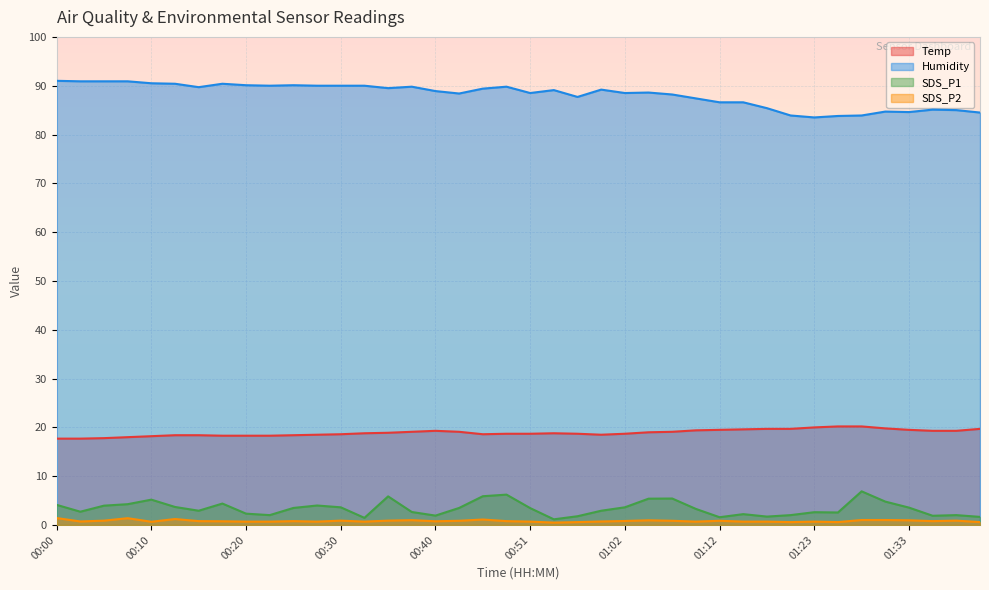

What position from the right is 00:03?

39